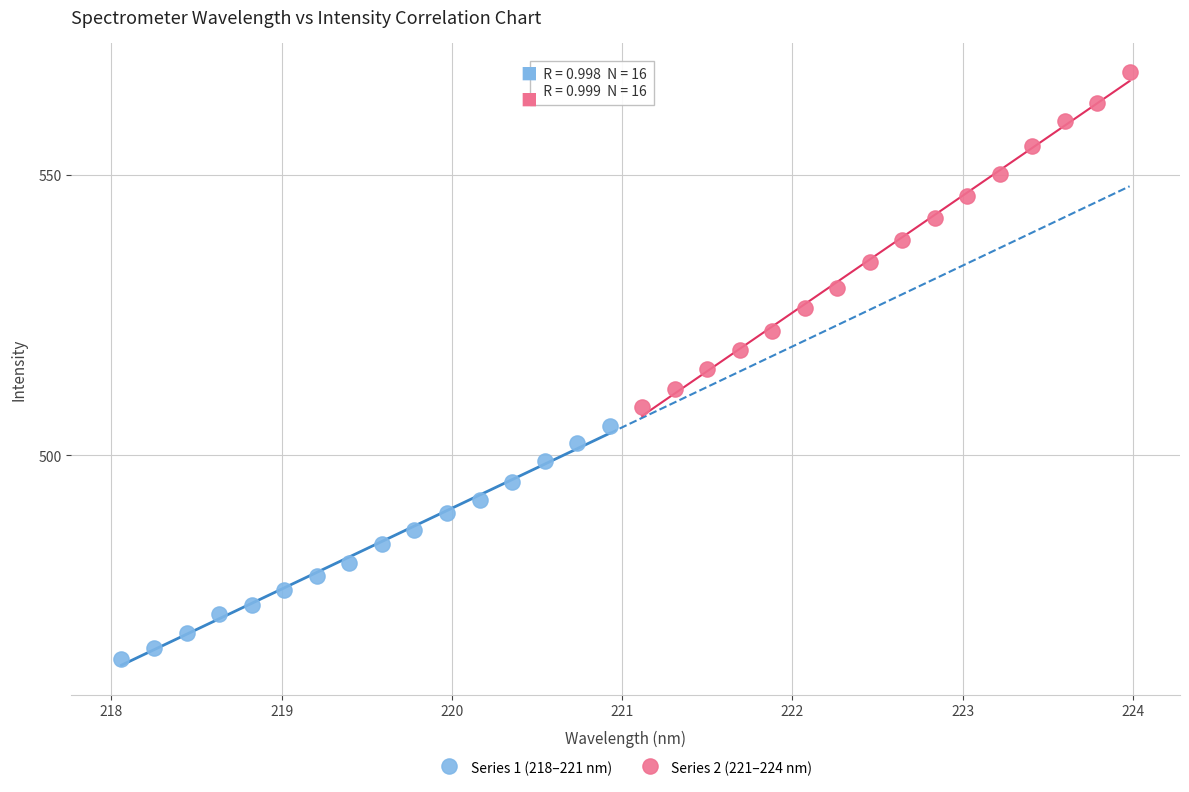

Which series has the widest spread of Y values?

Series 2 (221–224 nm)